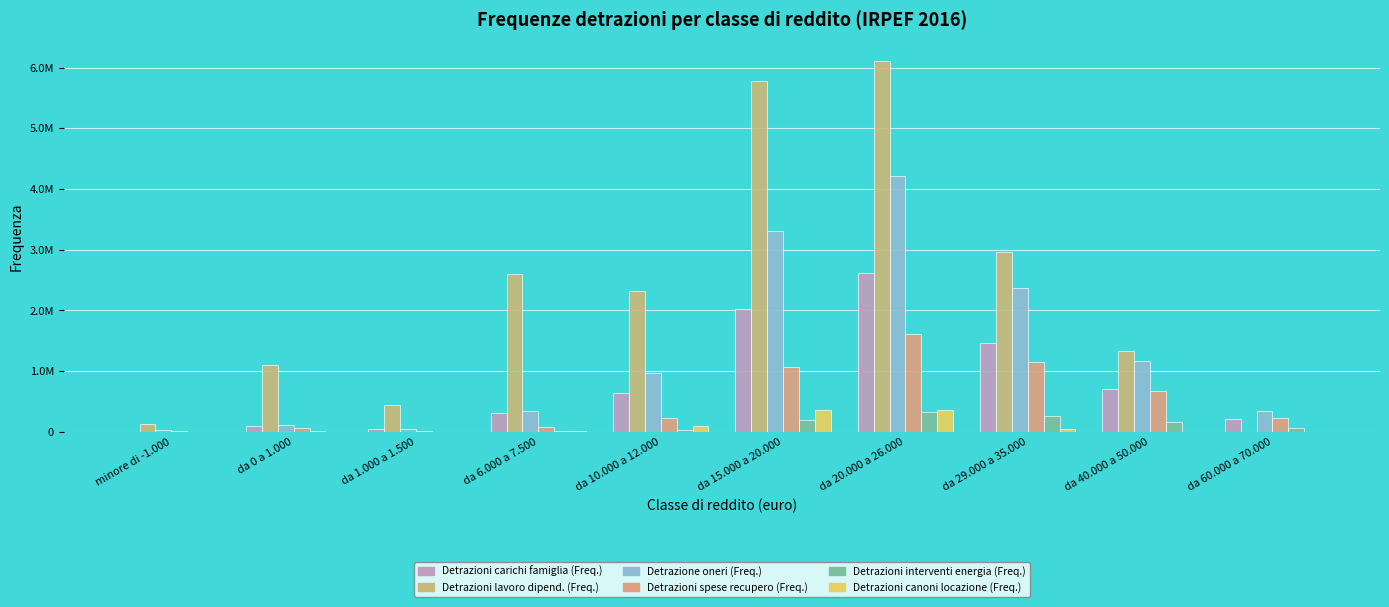

Reading left to right, what are all the values shown in this chart?

Detrazioni carichi famiglia (Freq.): minore di -1.000=61	da 0 a 1.000=90095	da 1.000 a 1.500=42421	da 6.000 a 7.500=308945	da 10.000 a 12.000=640410	da 15.000 a 20.000=2018720	da 20.000 a 26.000=2621802	da 29.000 a 35.000=1460065	da 40.000 a 50.000=702171	da 60.000 a 70.000=209618
Detrazioni lavoro dipend. (Freq.): minore di -1.000=121432	da 0 a 1.000=1107596	da 1.000 a 1.500=440587	da 6.000 a 7.500=2600081	da 10.000 a 12.000=2319743	da 15.000 a 20.000=5778134	da 20.000 a 26.000=6109822	da 29.000 a 35.000=2957006	da 40.000 a 50.000=1338496	da 60.000 a 70.000=469
Detrazione oneri (Freq.): minore di -1.000=29286	da 0 a 1.000=106189	da 1.000 a 1.500=42115	da 6.000 a 7.500=347399	da 10.000 a 12.000=973916	da 15.000 a 20.000=3304871	da 20.000 a 26.000=4208012	da 29.000 a 35.000=2374199	da 40.000 a 50.000=1163846	da 60.000 a 70.000=349601
Detrazioni spese recupero (Freq.): minore di -1.000=9624	da 0 a 1.000=59204	da 1.000 a 1.500=20493	da 6.000 a 7.500=78938	da 10.000 a 12.000=231900	da 15.000 a 20.000=1060955	da 20.000 a 26.000=1604447	da 29.000 a 35.000=1143465	da 40.000 a 50.000=667747	da 60.000 a 70.000=221863
Detrazioni interventi energia (Freq.): minore di -1.000=1698	da 0 a 1.000=7680	da 1.000 a 1.500=2898	da 6.000 a 7.500=11132	da 10.000 a 12.000=36780	da 15.000 a 20.000=195584	da 20.000 a 26.000=328234	da 29.000 a 35.000=258416	da 40.000 a 50.000=168111	da 60.000 a 70.000=61475
Detrazioni canoni locazione (Freq.): minore di -1.000=0	da 0 a 1.000=466	da 1.000 a 1.500=248	da 6.000 a 7.500=11007	da 10.000 a 12.000=88289	da 15.000 a 20.000=354559	da 20.000 a 26.000=362718	da 29.000 a 35.000=44950	da 40.000 a 50.000=0	da 60.000 a 70.000=0